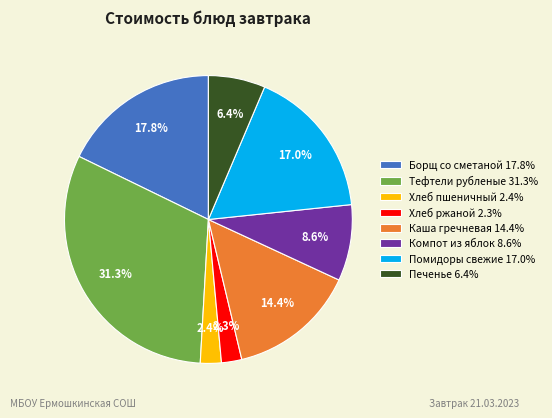

To the nearest percent, what is the average slice percentage?

12%